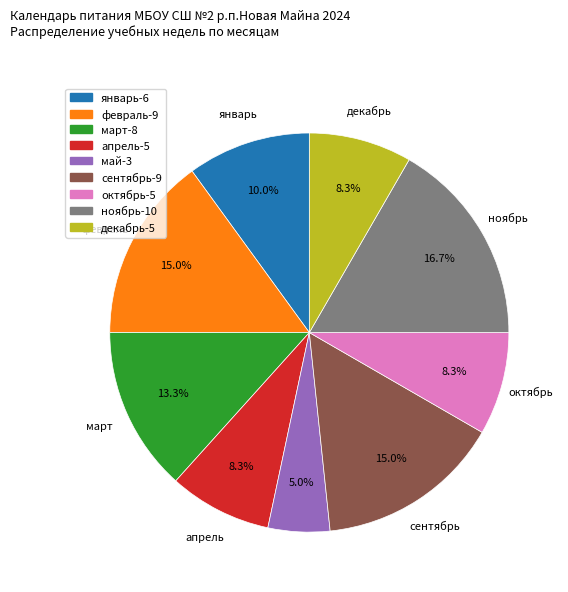

Approximately how many times larger is the value at ноябрь compared to сентябрь?

1.1